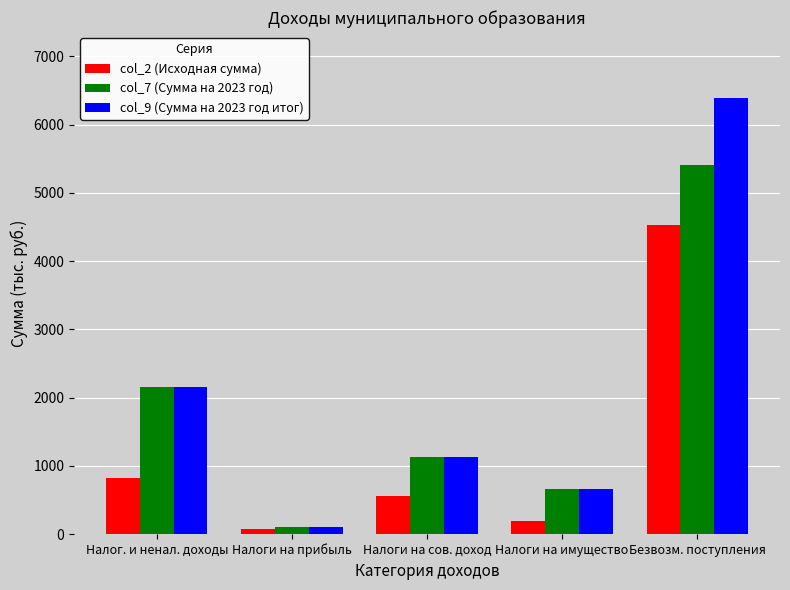

At which category is the sum across all series the highest?

Безвозм. поступления